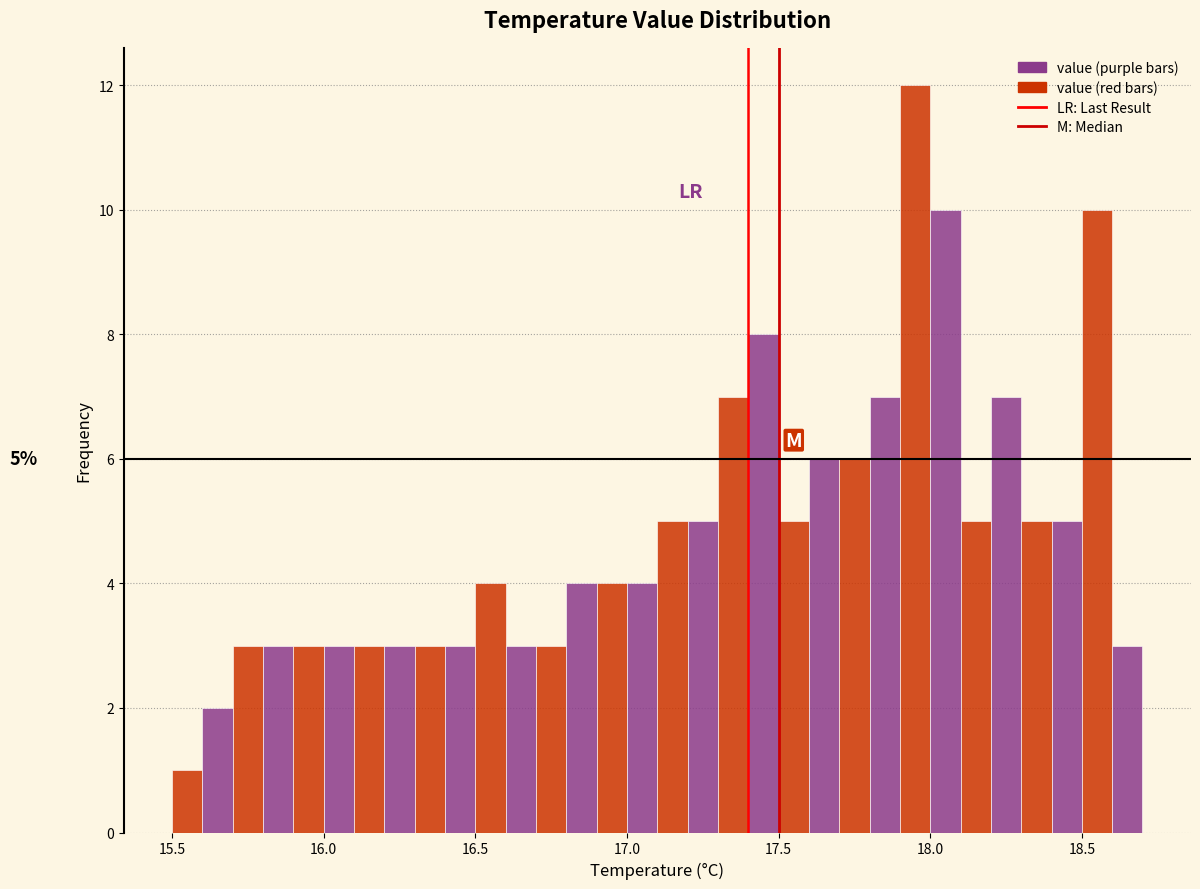

Read against the x-axis, roughly where is the centre of the tallest bar?

17.95